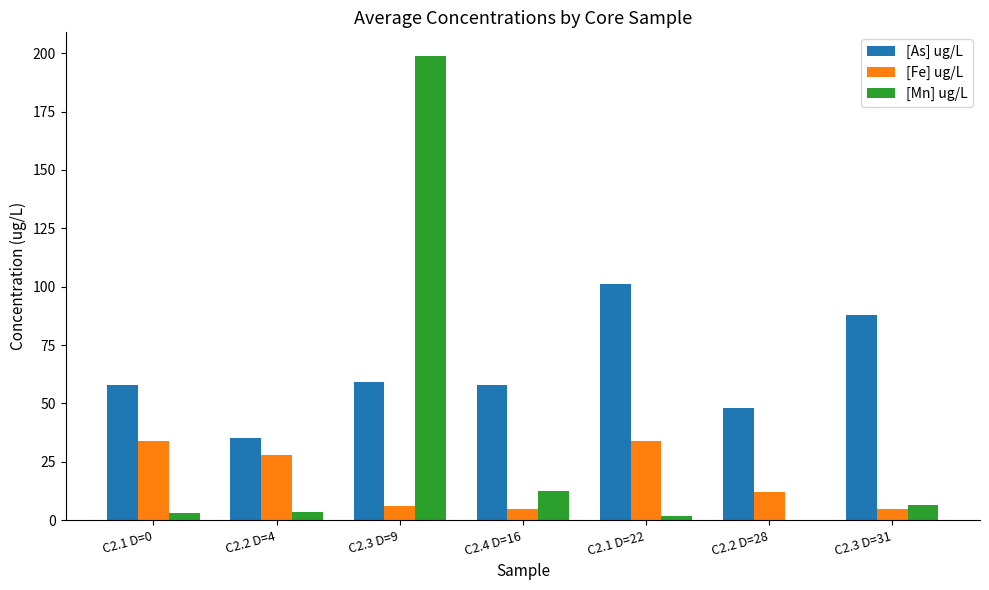

What is the highest value of the [Fe] ug/L series?

34.0